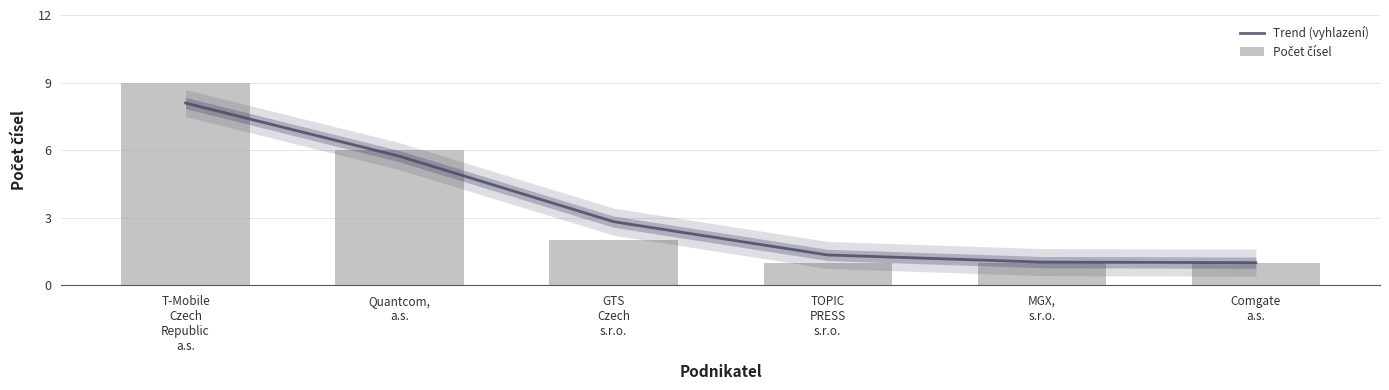

What are all the series names shown in the legend?

Trend (vyhlazení), Počet čísel